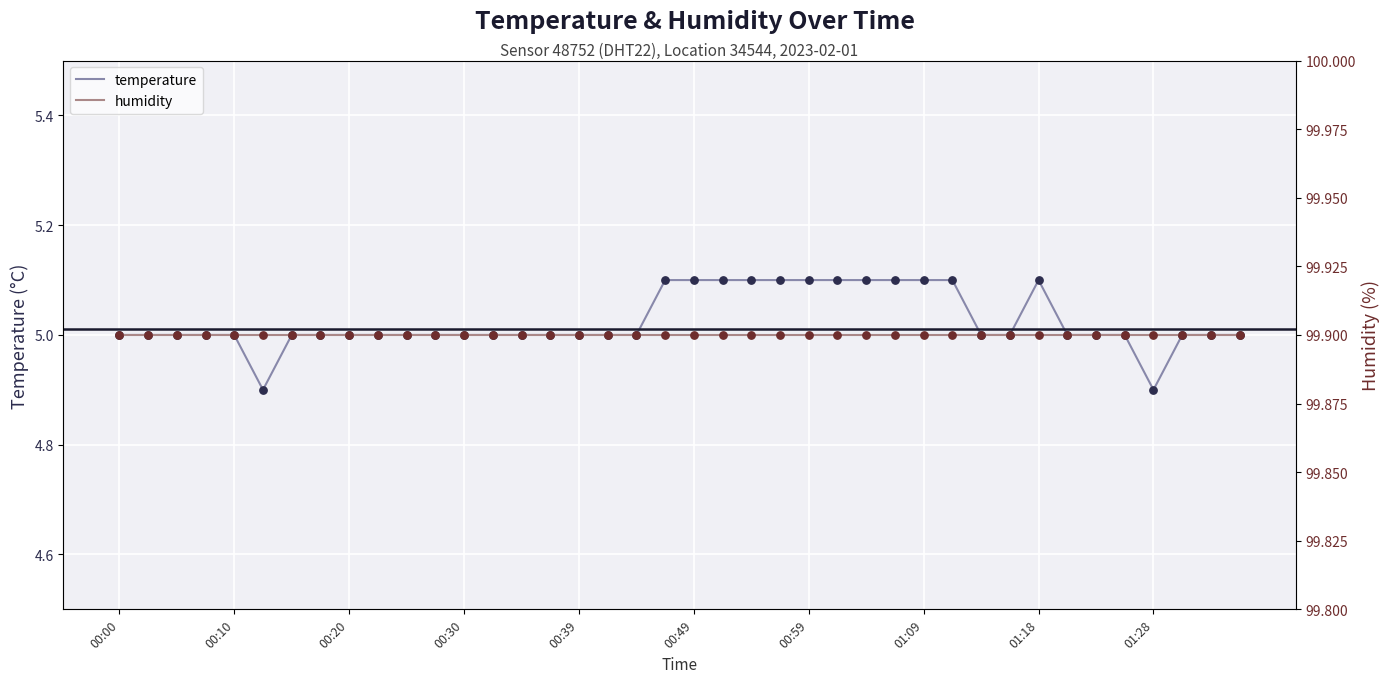

Is the value of temperature at 30 greater than the value of humidity at 35?

No